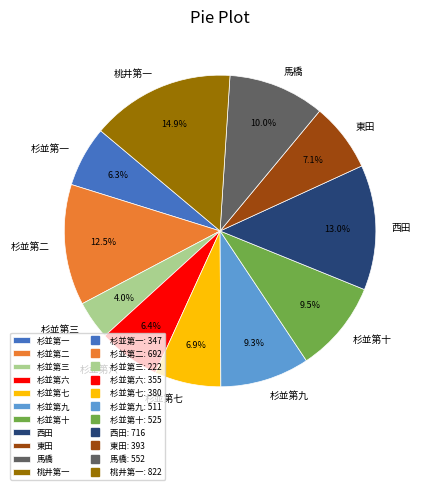

Which category has the biggest portion of the pie?

桃井第一